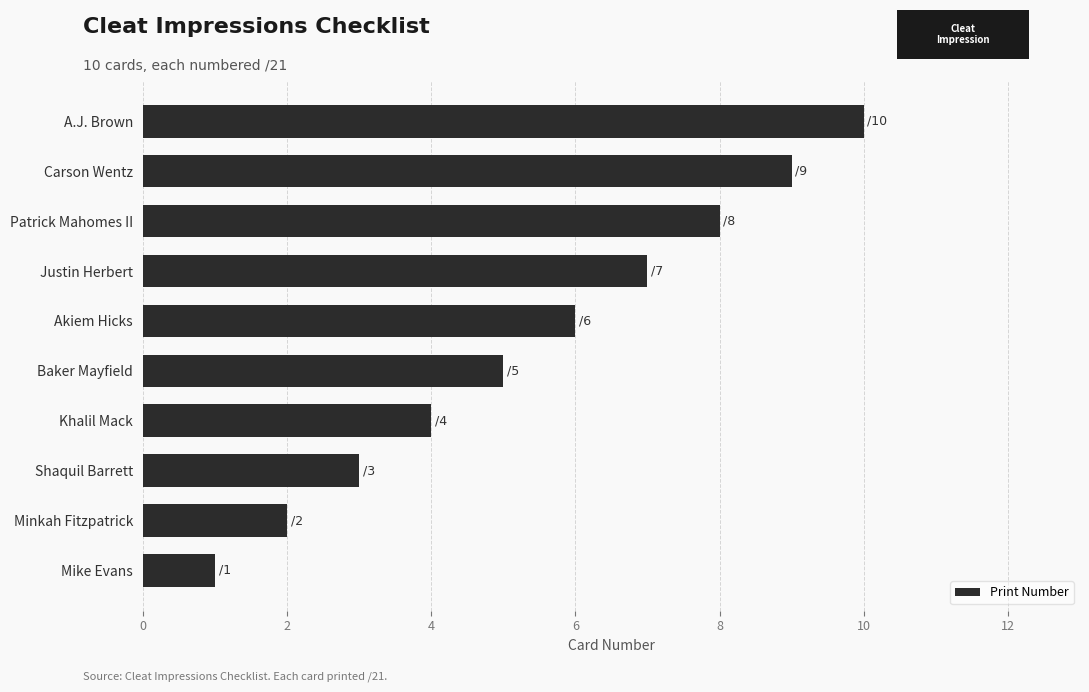

What is the difference between the maximum and second lowest values?

8